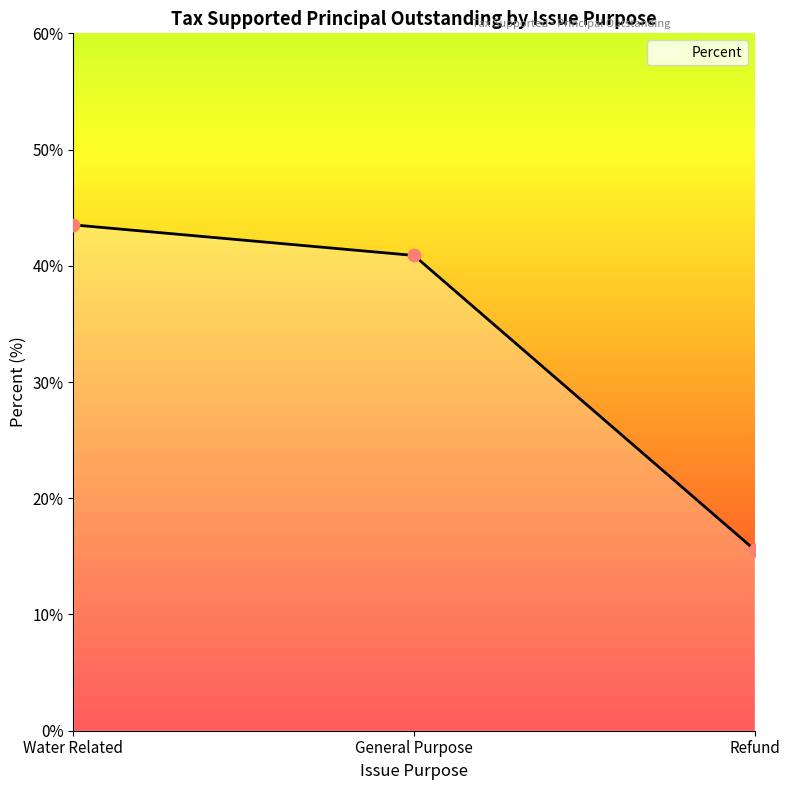

Between General Purpose and Water Related, which is larger?

Water Related